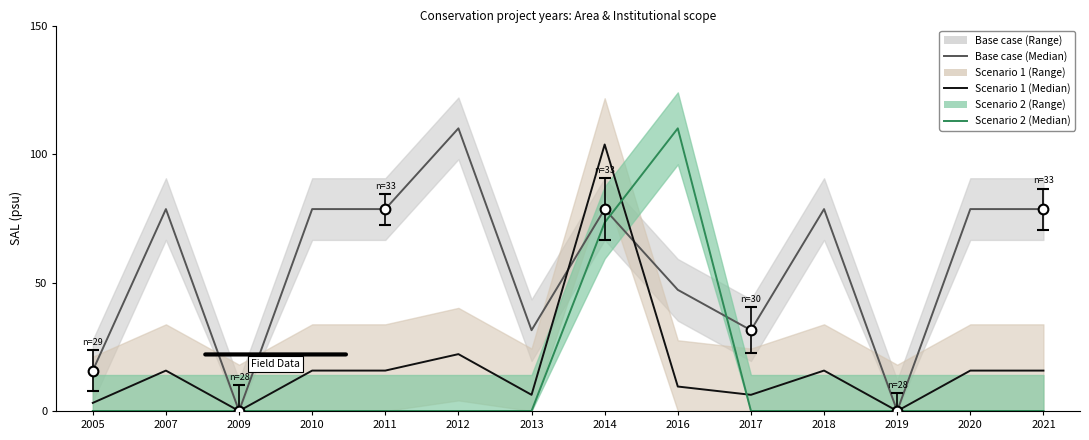

Where is the first local minimum for Scenario 1 (Median)?

2009